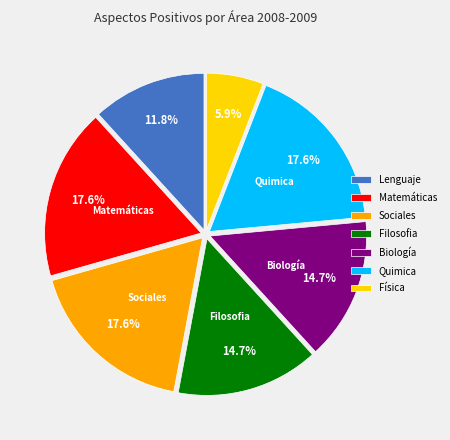

Combined, do Quimica and Matemáticas account for over 50%?

No